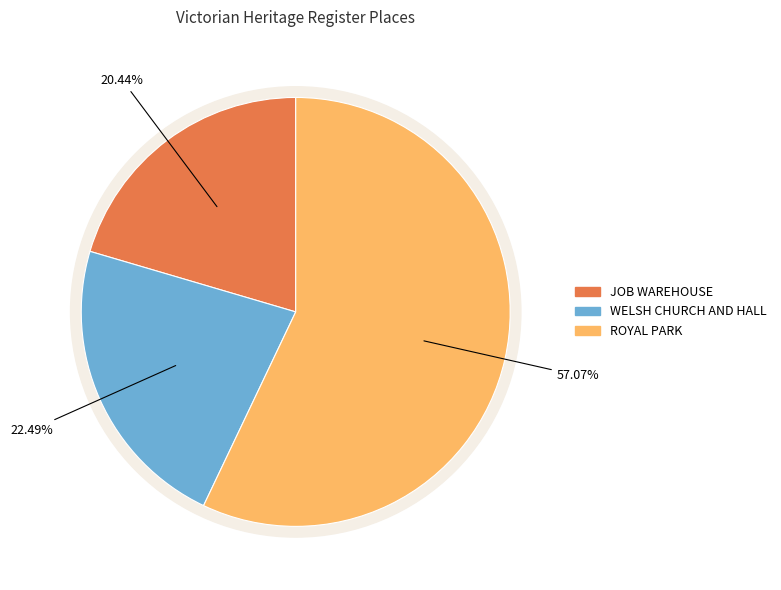

Approximately how many times larger is the value at JOB WAREHOUSE (OR CROSSLEYS BUILDING) compared to ROYAL PARK?

0.4